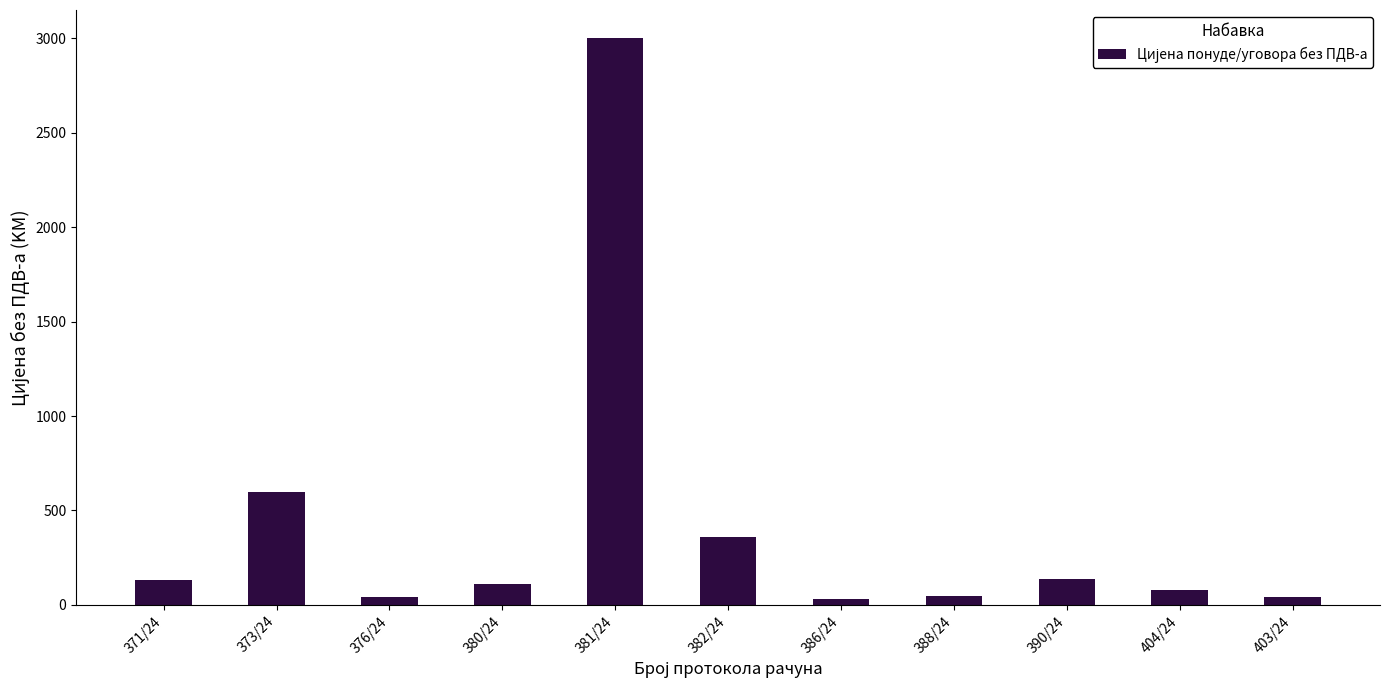

Which label corresponds to the largest value in the chart?

381/24